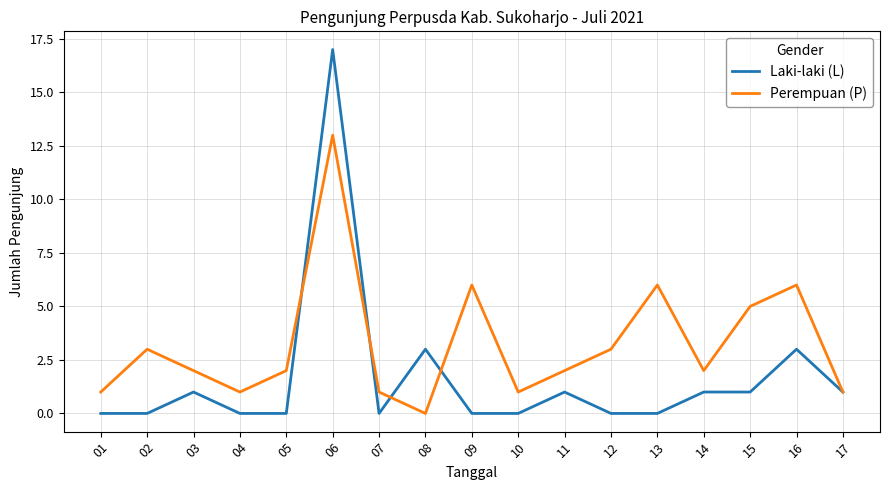

What is the maximum value for Laki-laki (L)?

17